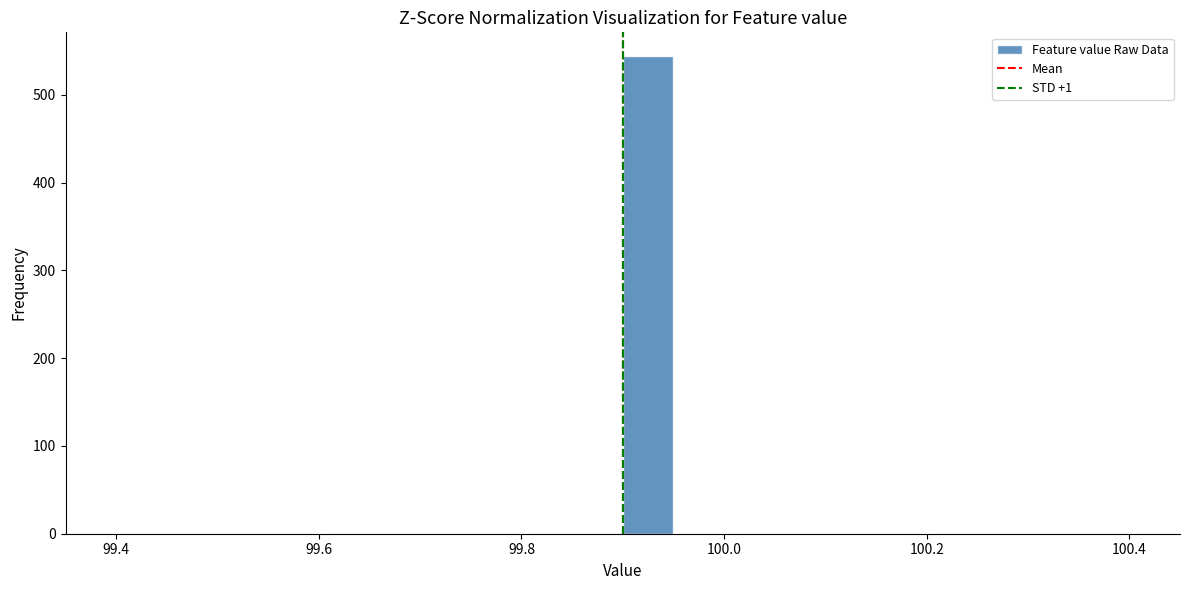

Around what value on the x-axis is the tallest bar? Give the approximate position of its centre, as read against the axis.

99.92